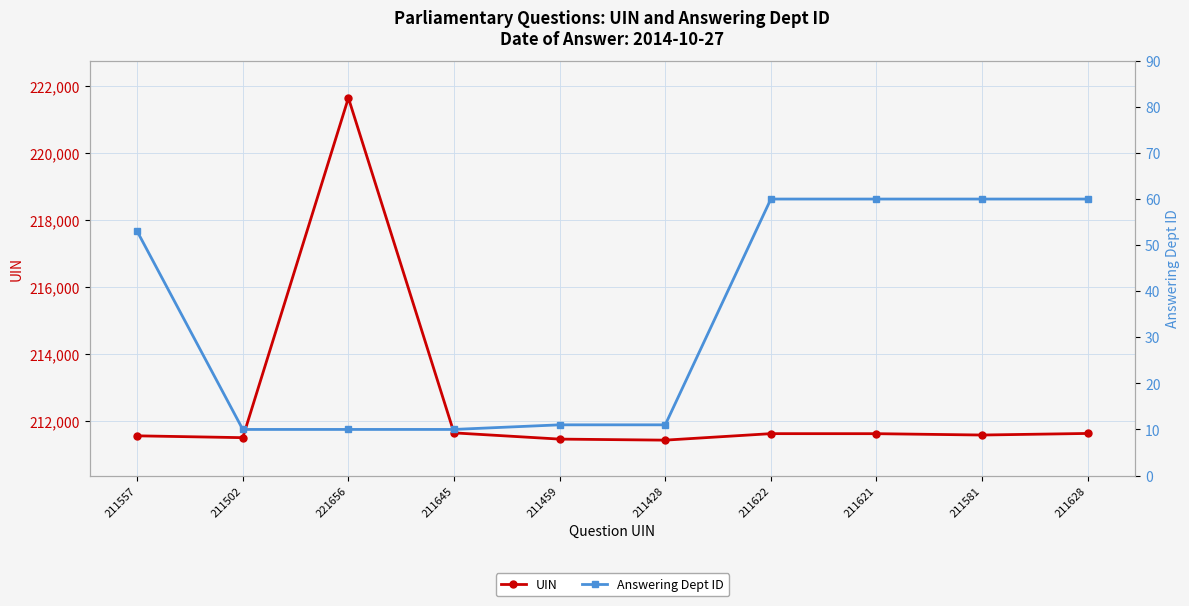

Reading right to left, transcribe all the data shown in this chart.

UIN: 211628=211628	211581=211581	211621=211621	211622=211622	211428=211428	211459=211459	211645=211645	221656=221656	211502=211502	211557=211557
Answering Dept ID: 211628=60	211581=60	211621=60	211622=60	211428=11	211459=11	211645=10	221656=10	211502=10	211557=53